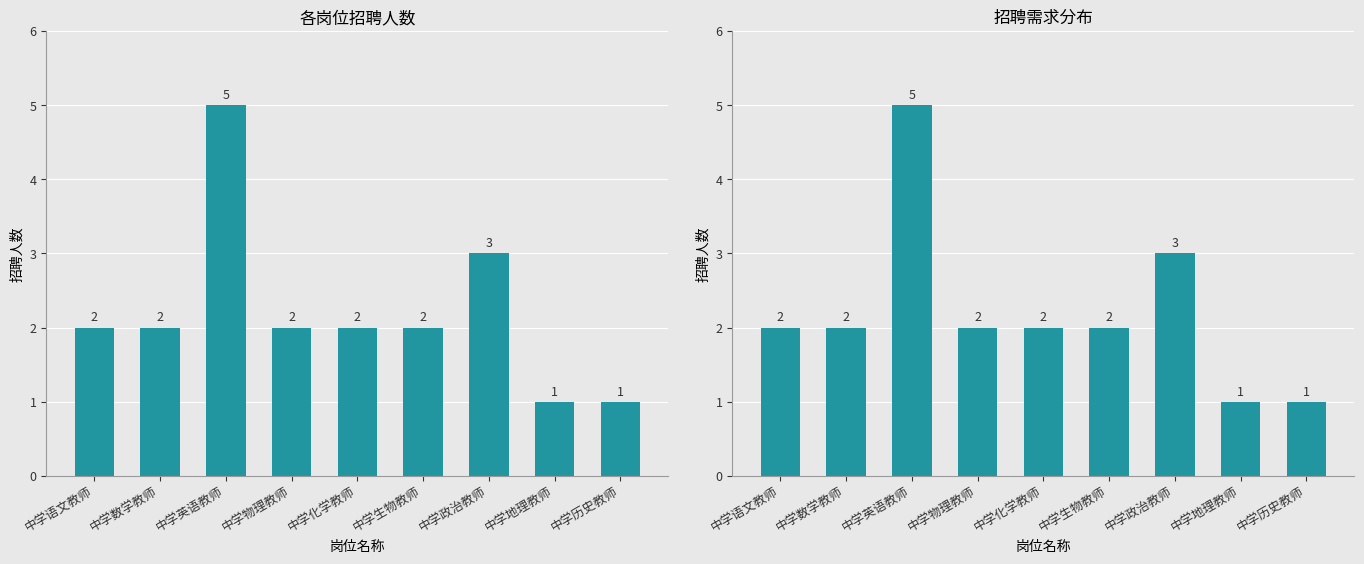

What is the label of the 3rd bar from the right?

中学政治教师